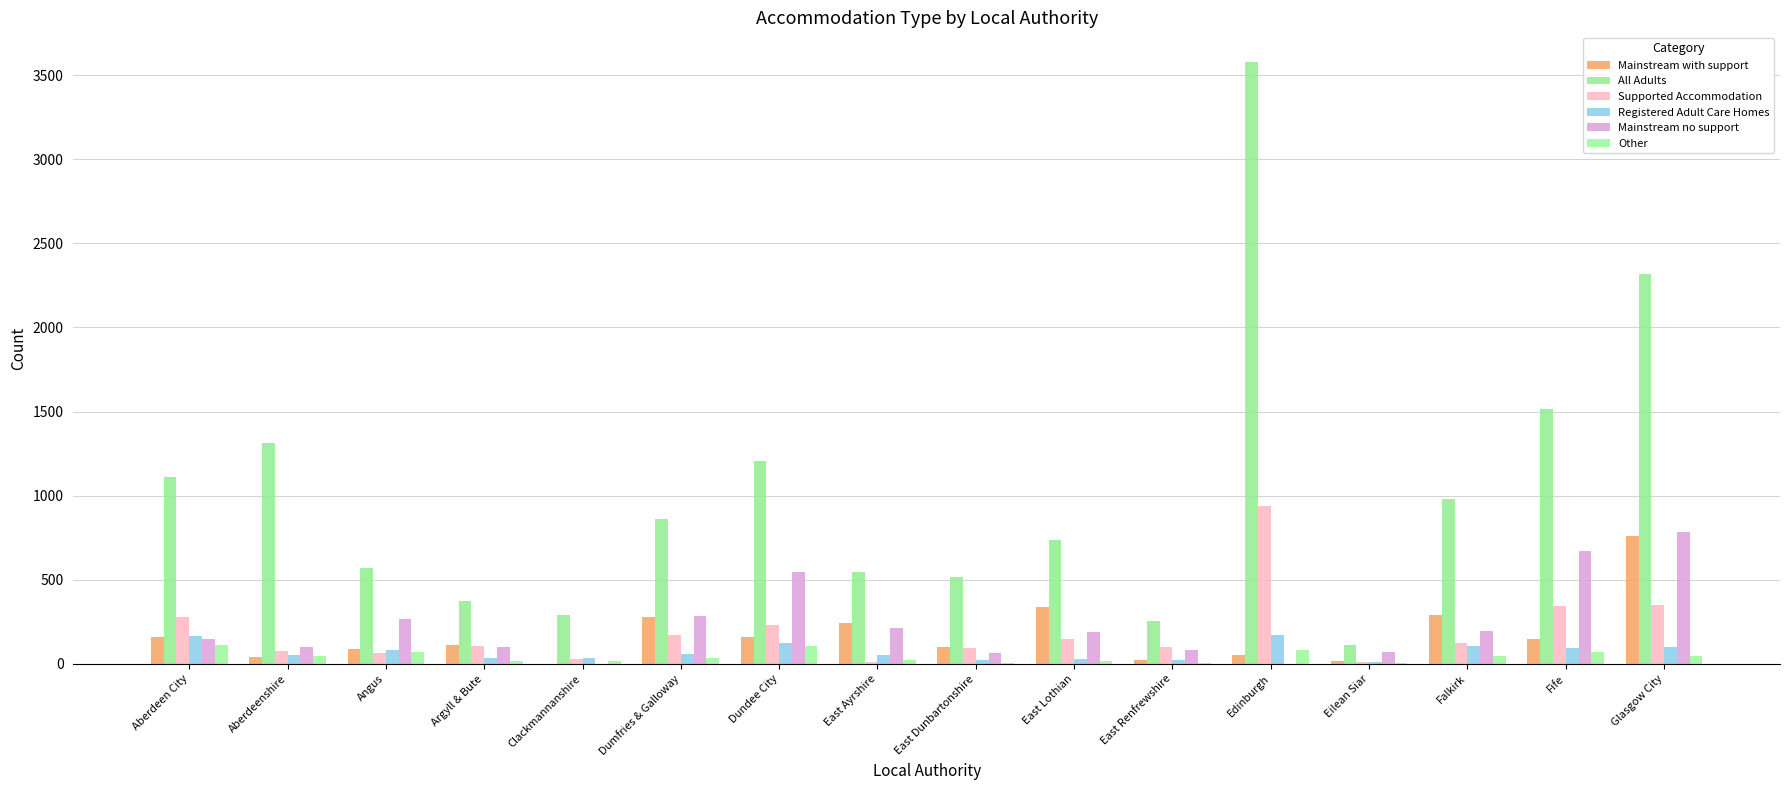

Rank the series by their maximum value, from highest to lowest.

All Adults, Supported Accommodation, Mainstream no support, Mainstream with support, Registered Adult Care Homes, Other